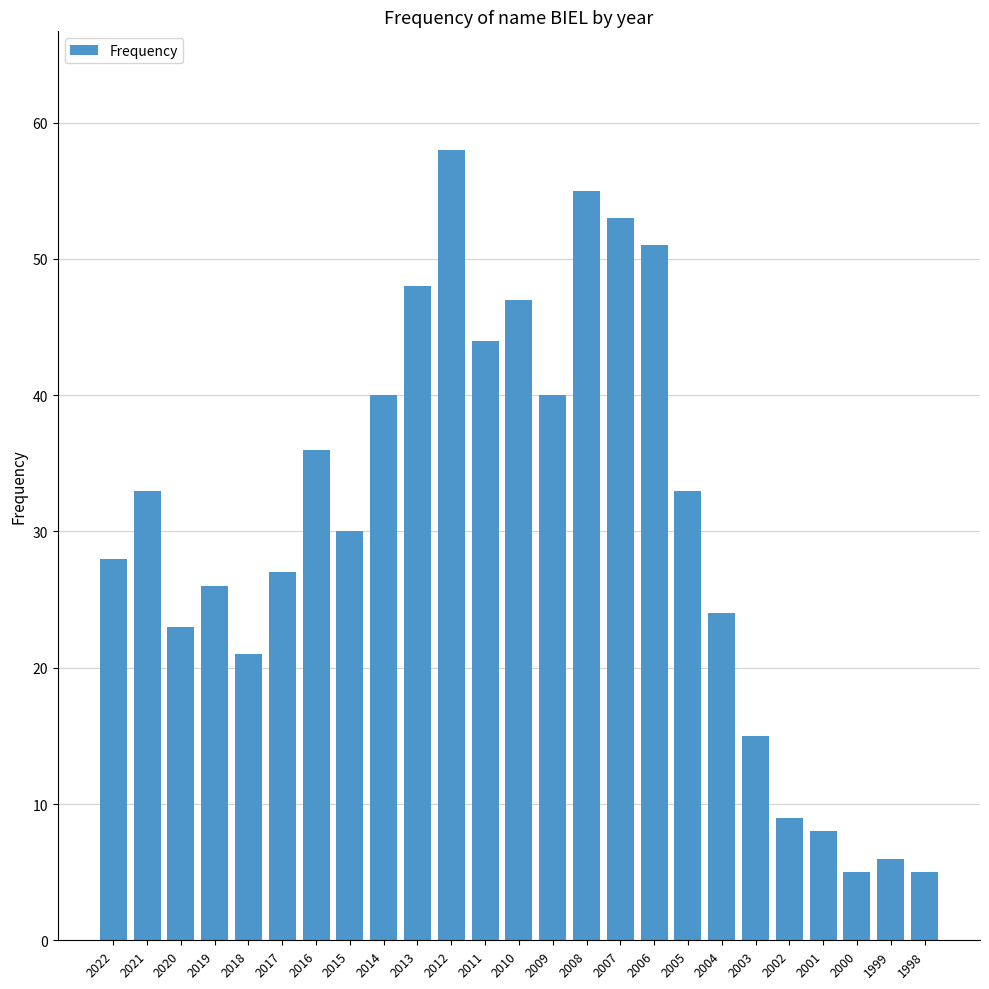

True or false: the data shows 9 at 2002.

True